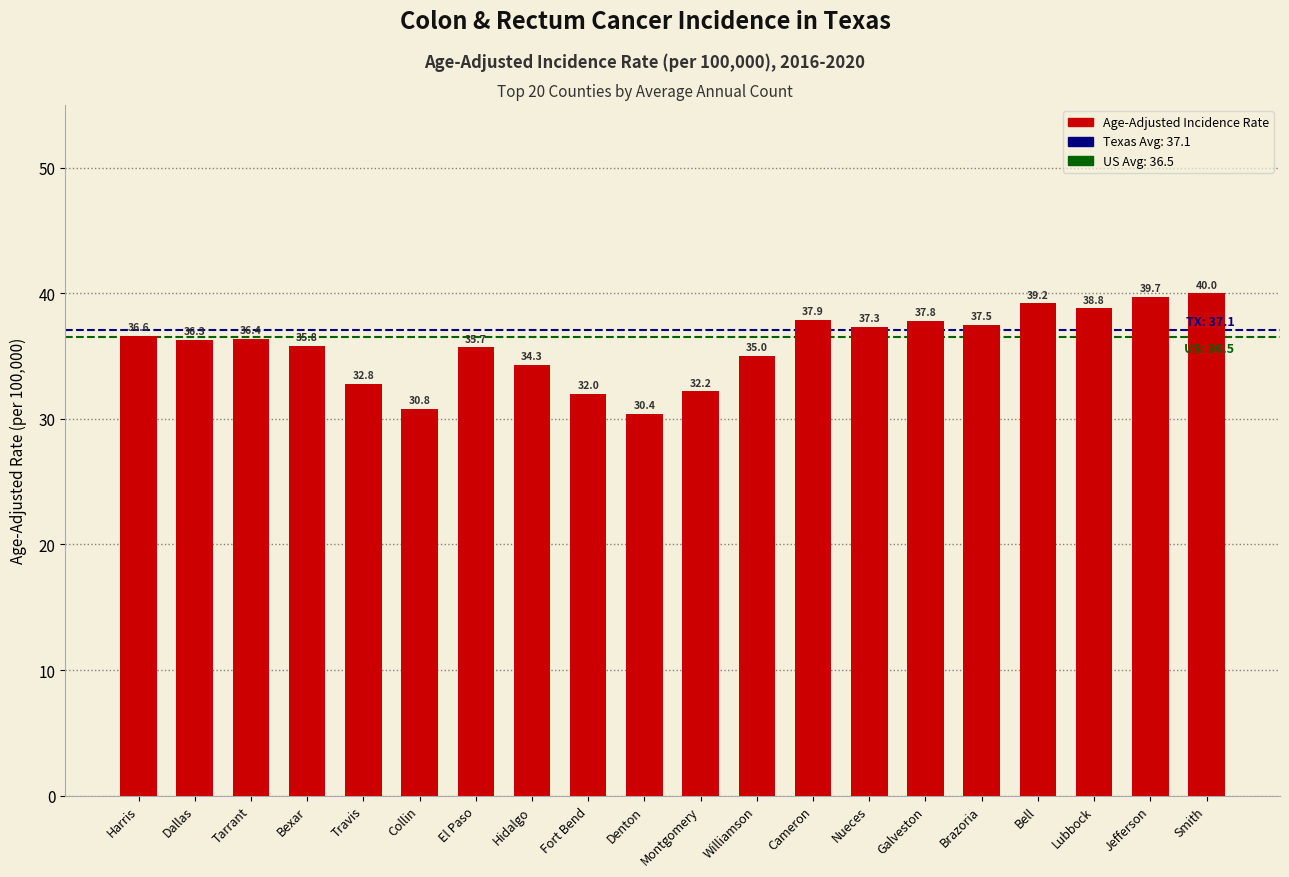

What is the value of the 10th bar from the left?

30.4